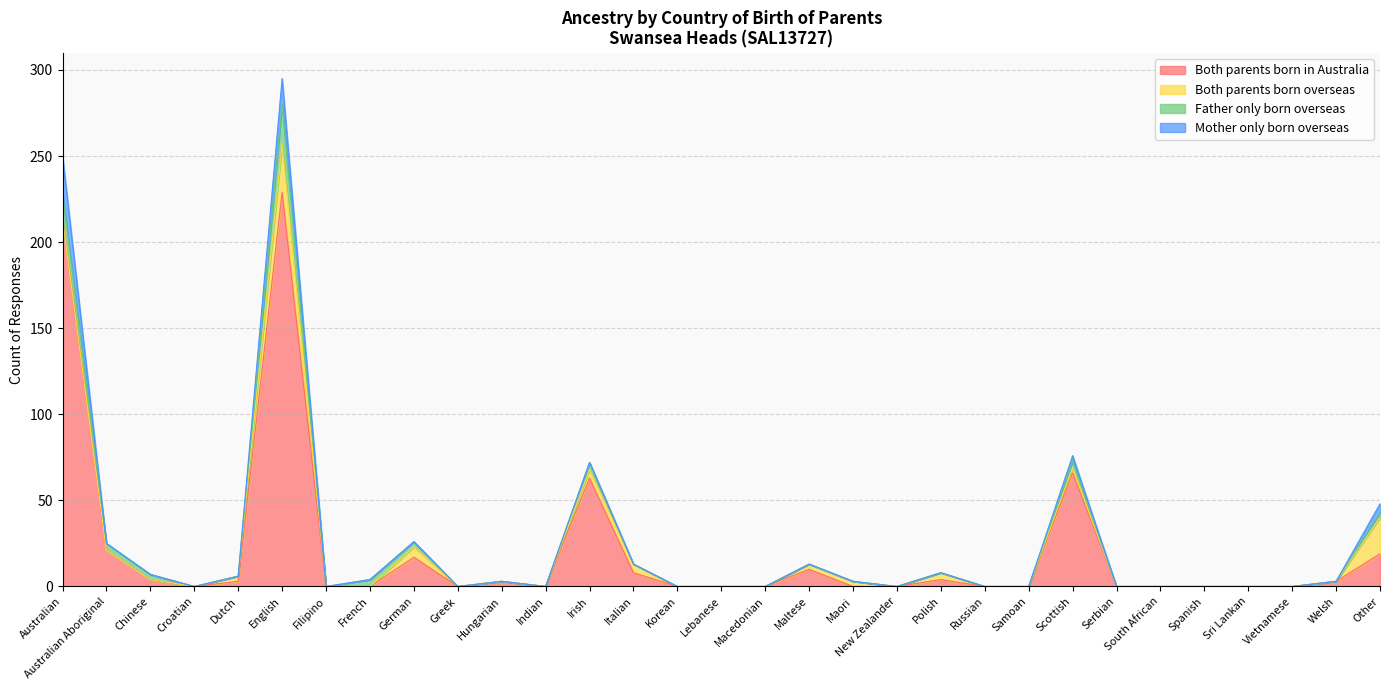

Is the value of Both parents born overseas at Croatian greater than the value of Both parents born in Australia at Maori?

No